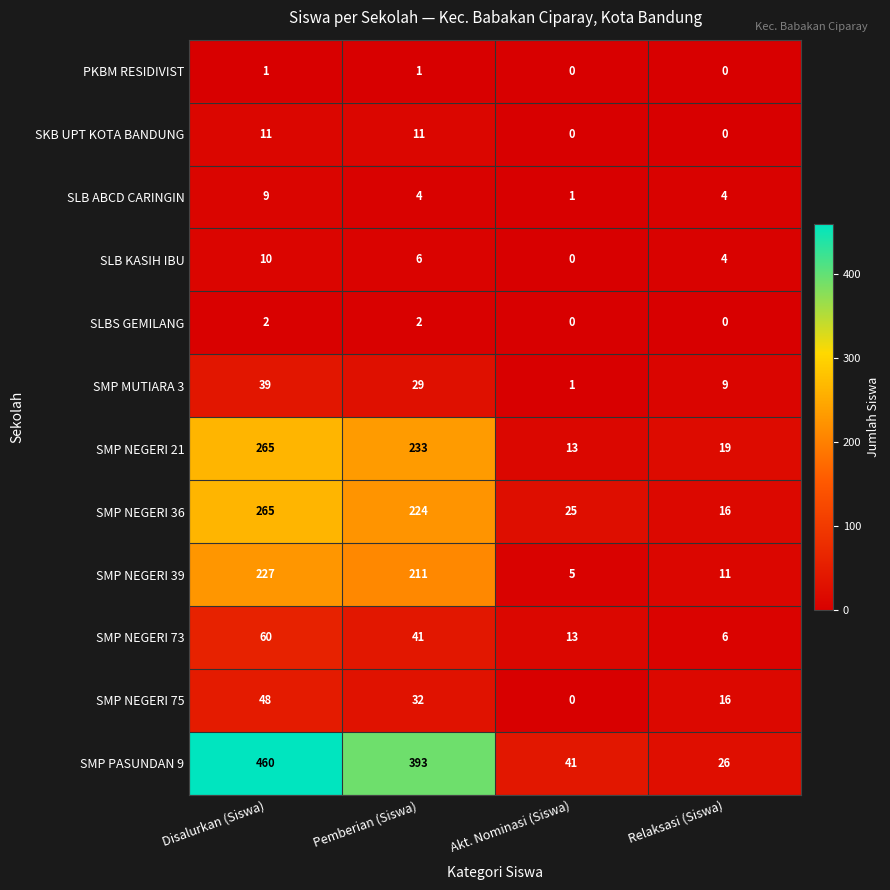

What is the average value of the SMP PASUNDAN 9 series?

230